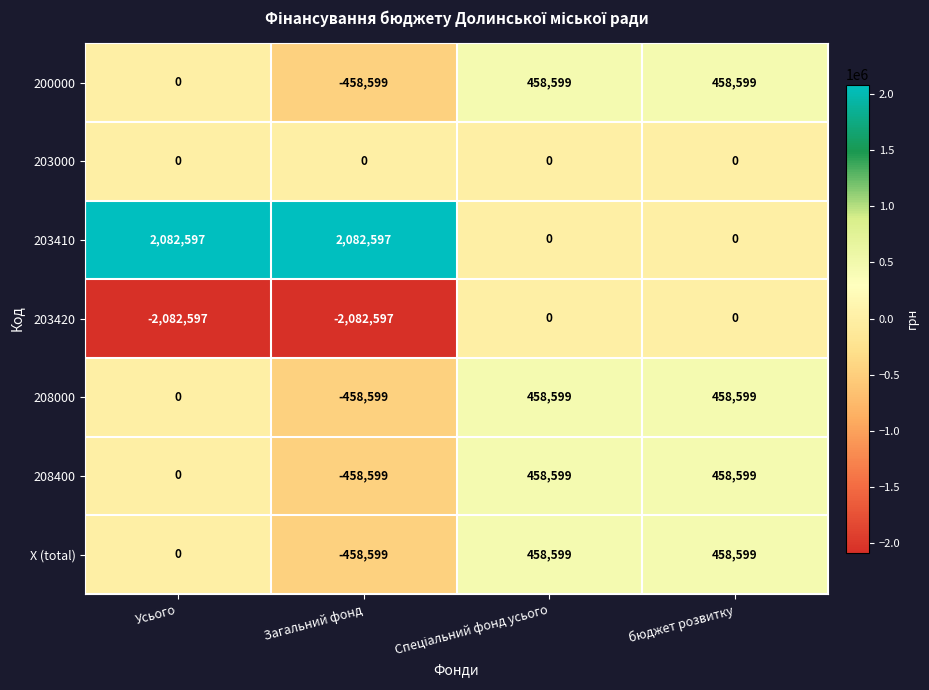

What is the spread (max minus min) of values at Загальний фонд?

4165194